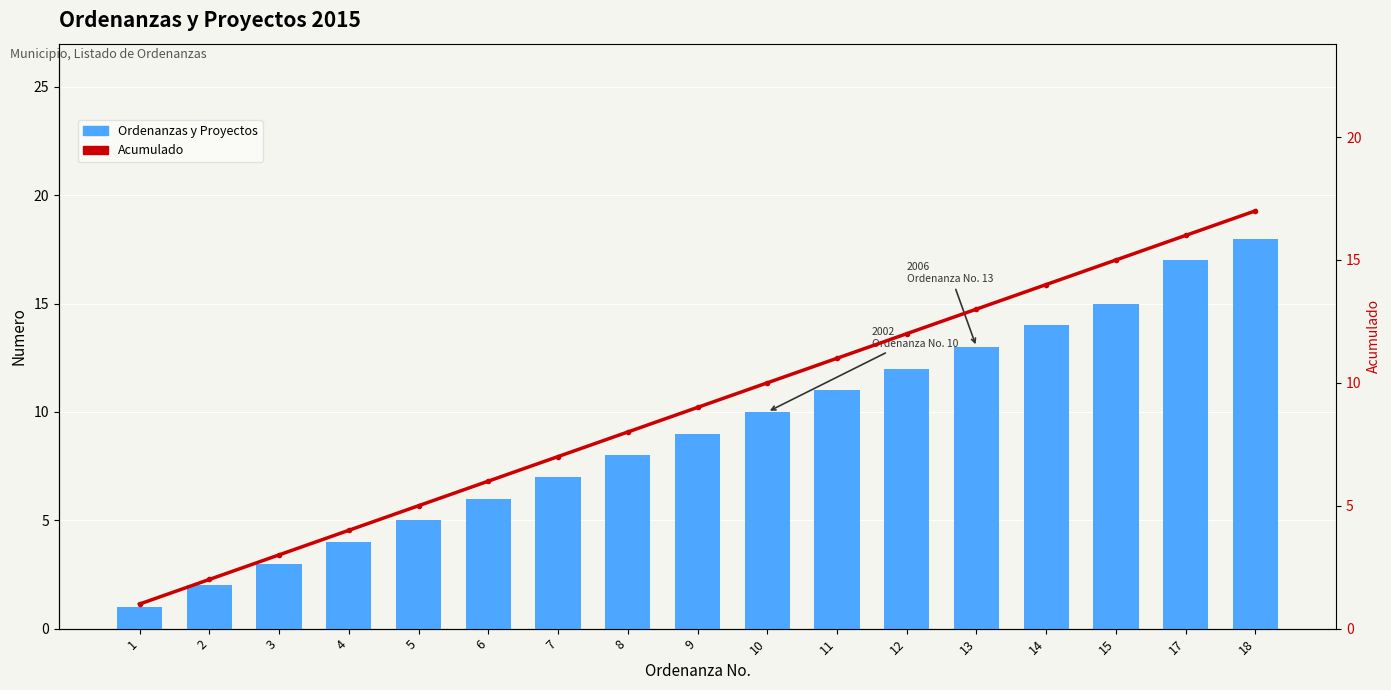

What is the minimum value shown in the chart?

1